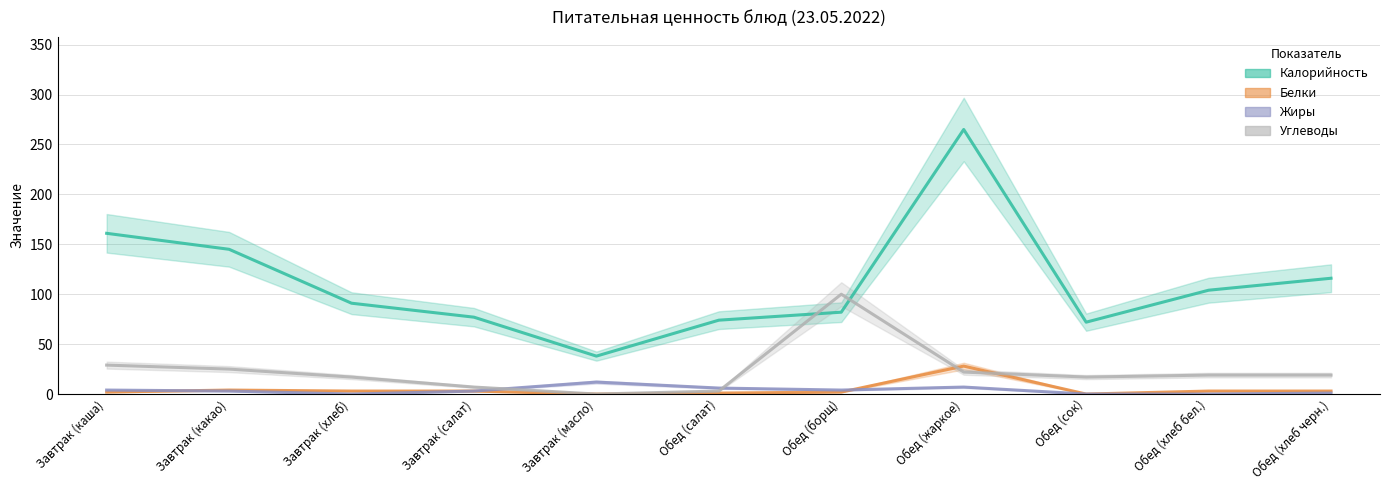

Which series changed the most between Завтрак (масло) and Обед (борщ)?

Углеводы